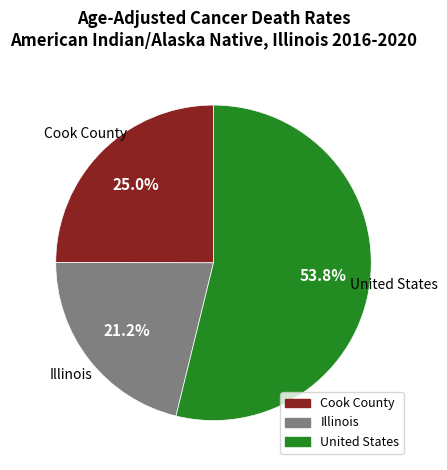

What portion of the pie excludes Cook County?

75.0%